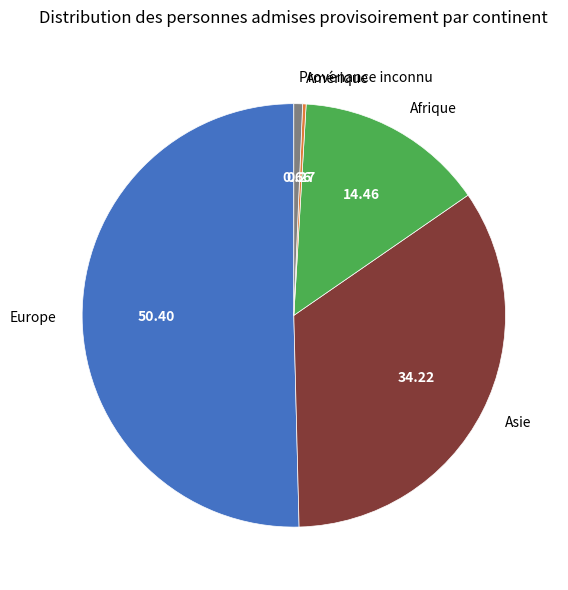

Is there a majority slice in this chart?

Yes